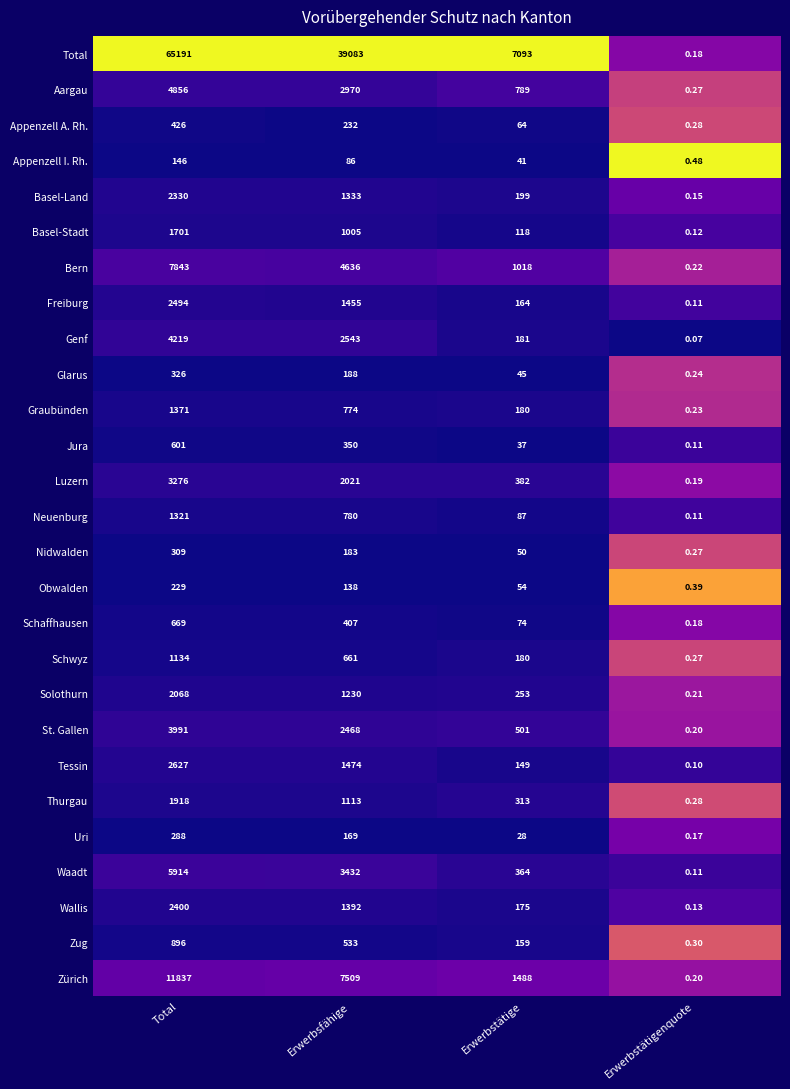

Which series has the largest total across all categories?

Total